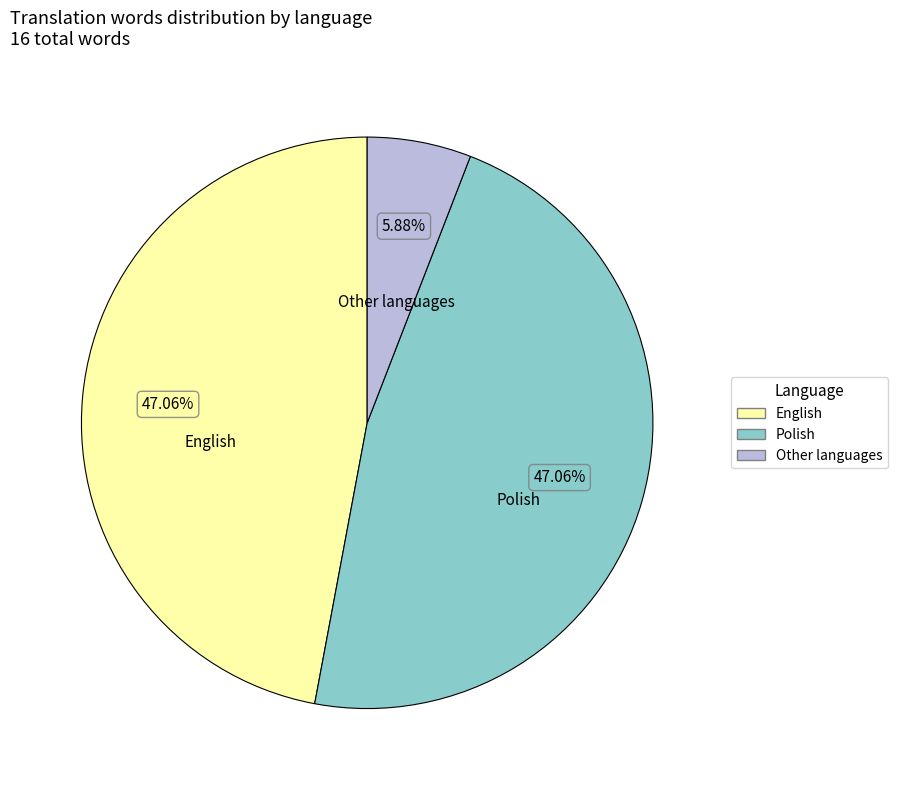

Combined, do Other languages and English account for over 50%?

Yes